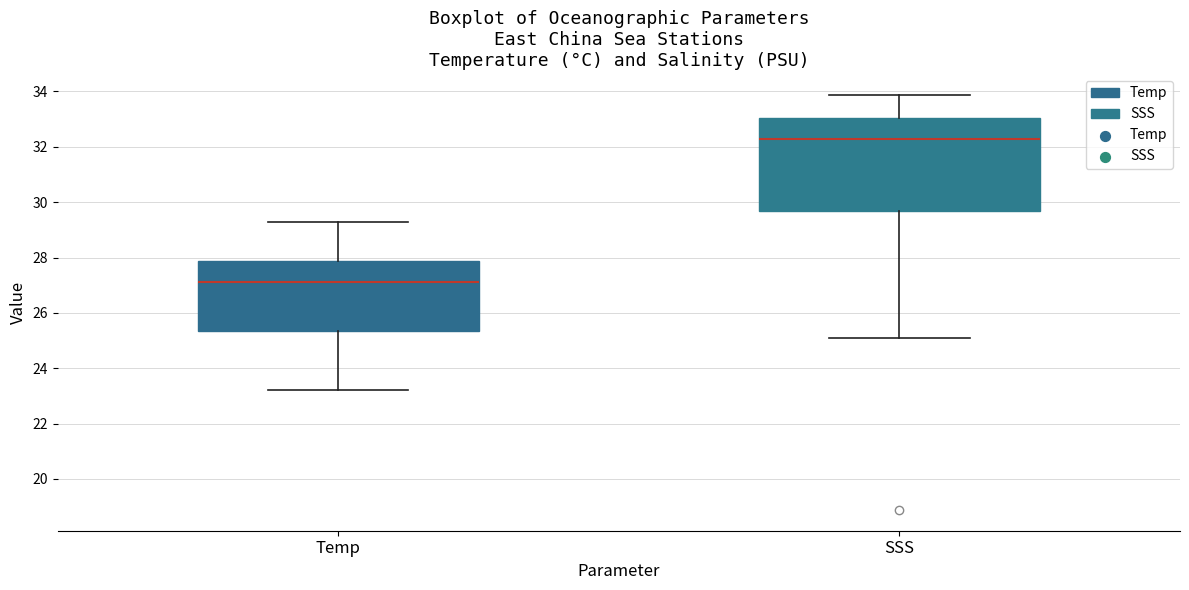

Reading left to right, read every box against the y-axis: the position of its median line, the range the box covers, and the ends of its whiskers. The values are not printed on the chart, so give them approximately, as read against the axis.

Temp: median 27.2, box 25.4 to 27.8, whiskers 23.2 to 29.2
SSS: median 32.2, box 29.6 to 33.0, whiskers 25.0 to 33.8